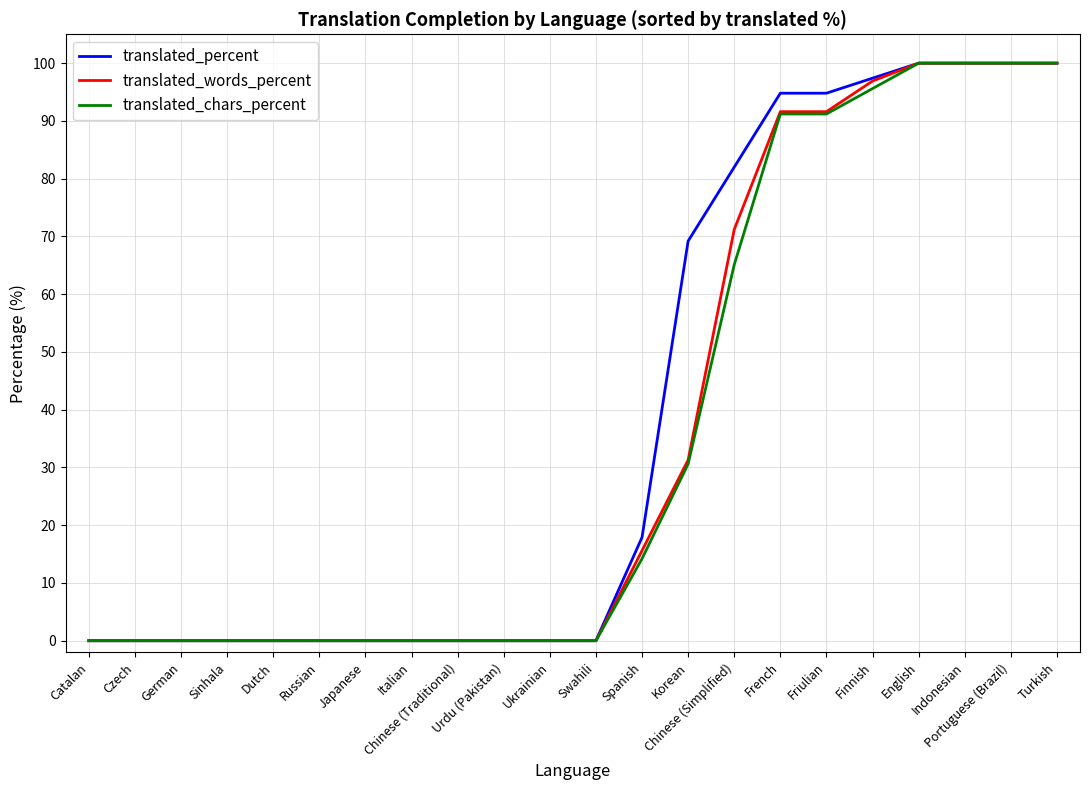

What position from the right is Italian?

15